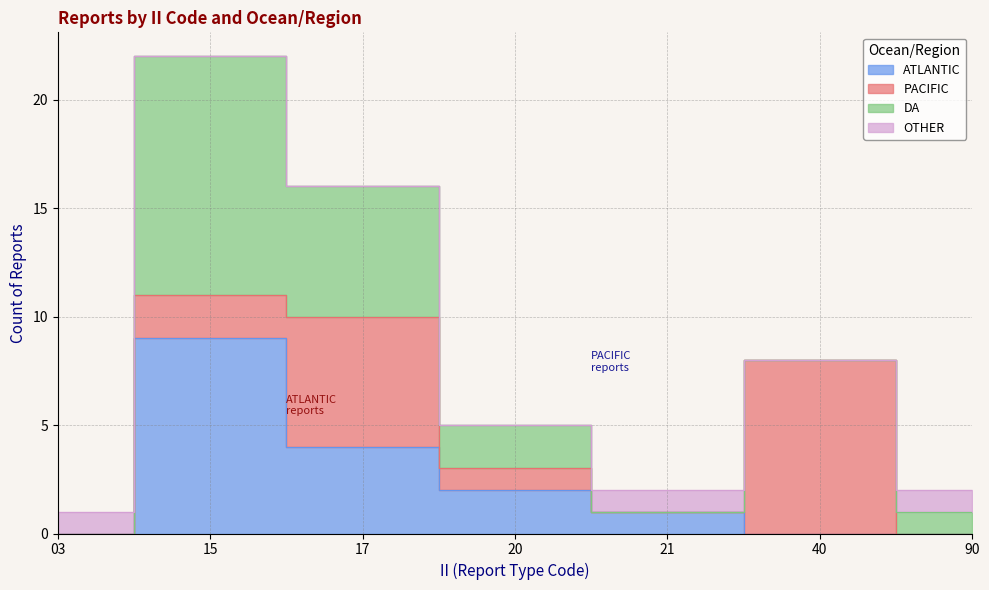

The value of ATLANTIC at 20 is 3. True or false?

False